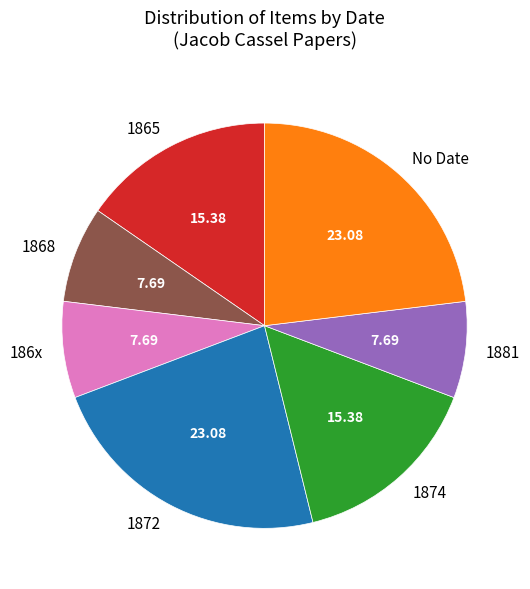

Is there a majority slice in this chart?

No